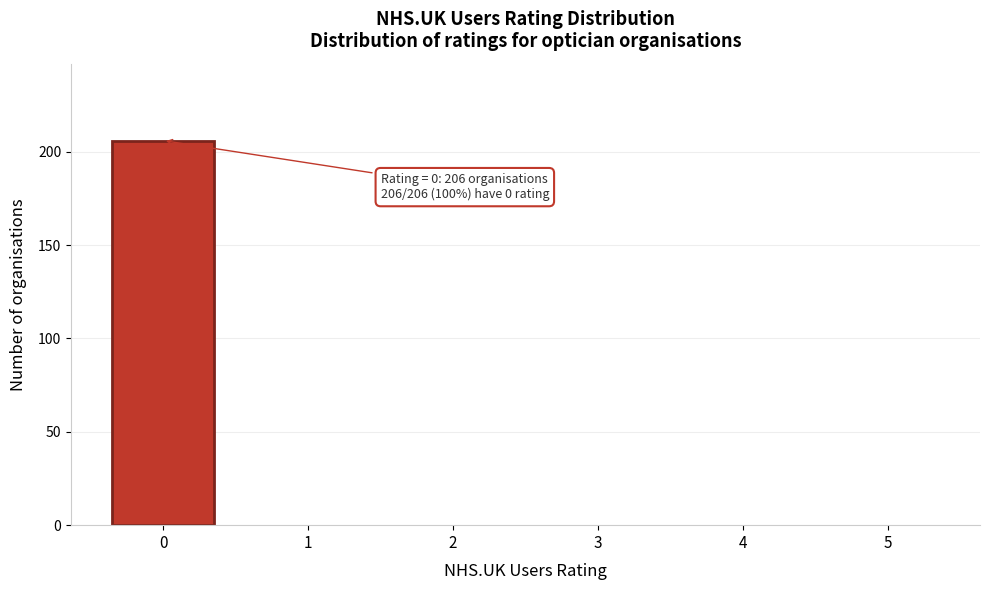

Reading left to right, transcribe all the data shown in this chart.

0=206	1=0	2=0	3=0	4=0	5=0